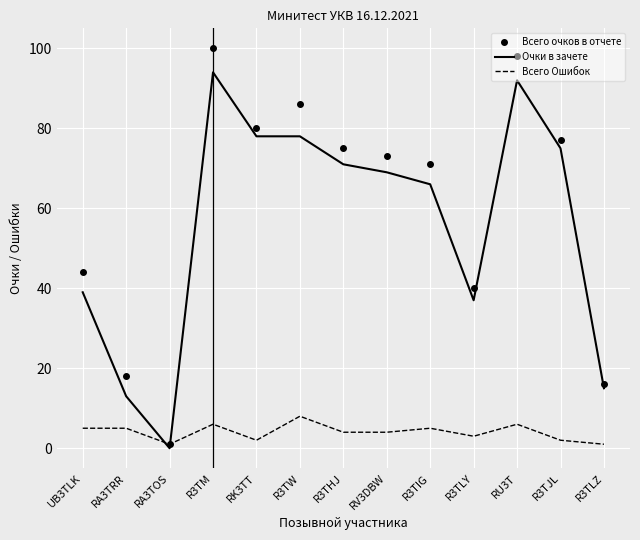

Rank the series by their maximum value, from highest to lowest.

Всего очков в отчете, Очки в зачете, Всего Ошибок